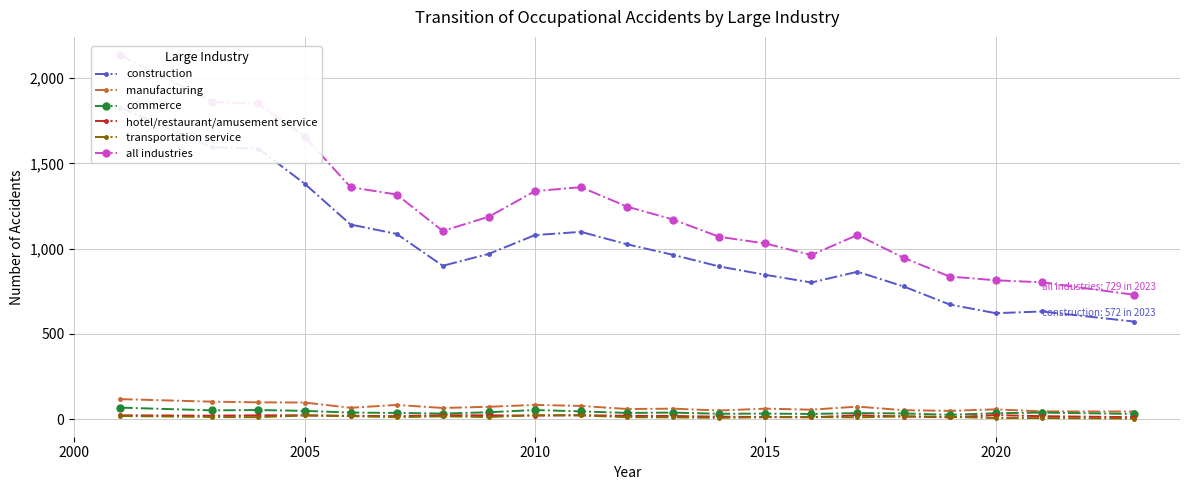

What is the maximum value for manufacturing?

117